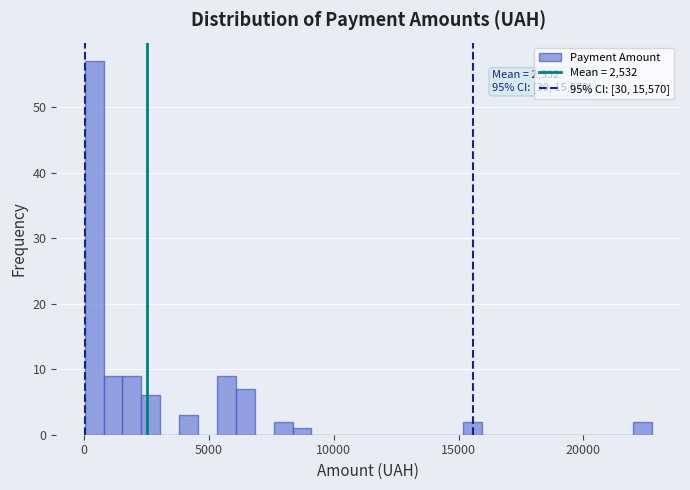

Read against the x-axis, roughly where is the centre of the tallest bar?

500